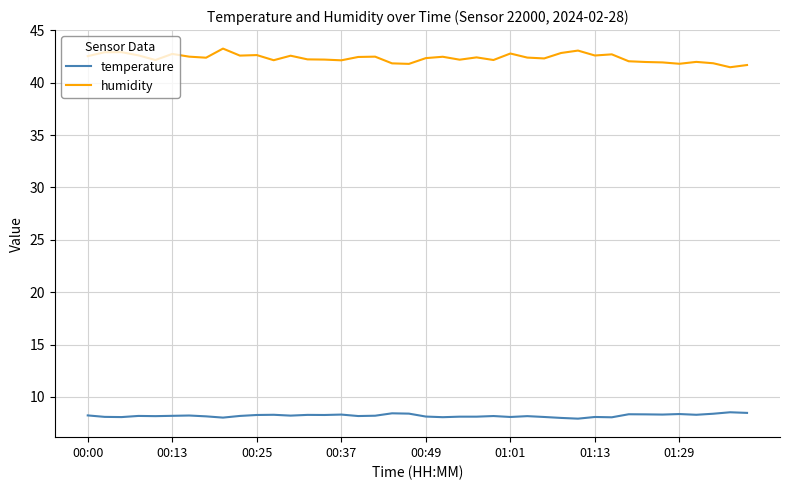

What is the greatest value displayed?

43.3